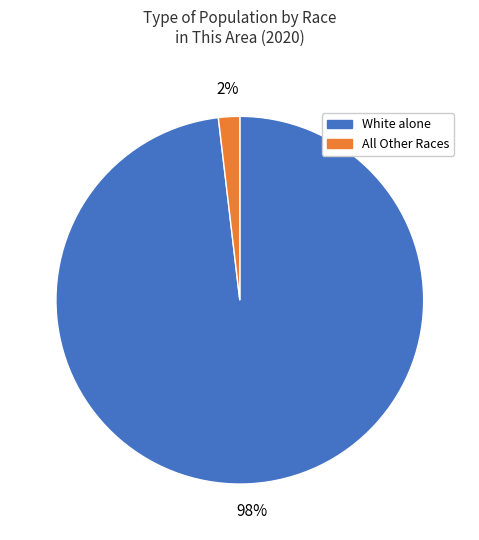

Is there a majority slice in this chart?

Yes